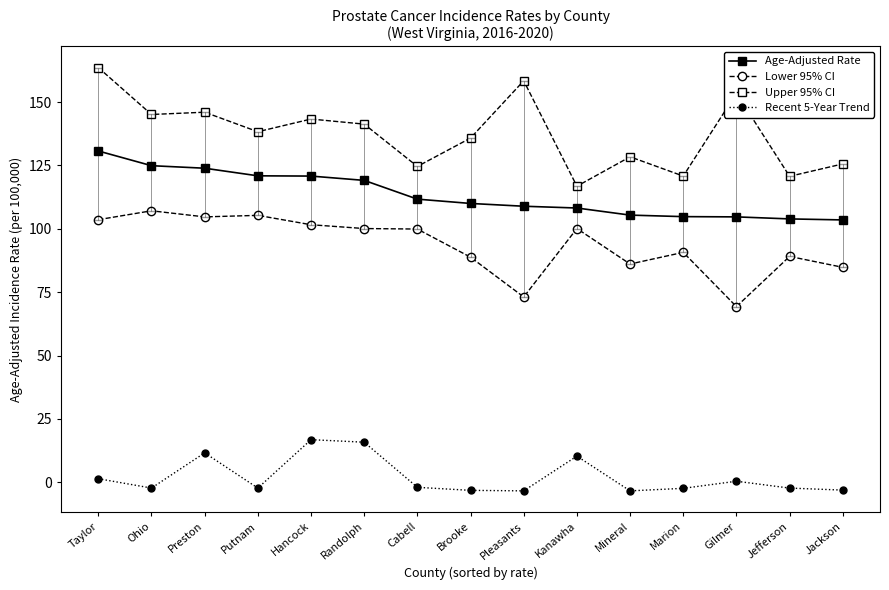

Is it true that Lower 95% CI equals 20.9 at Pleasants?

False